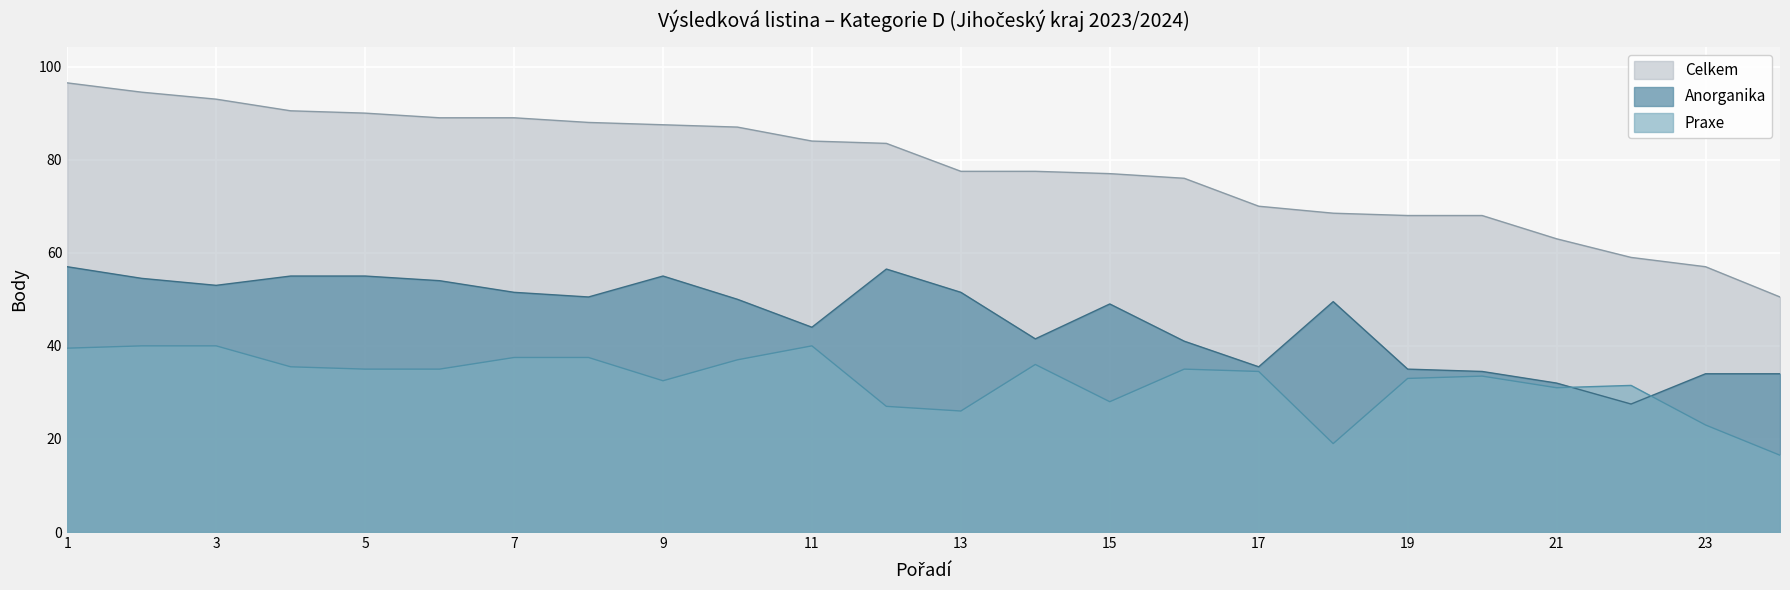

At which category is the sum across all series the highest?

1